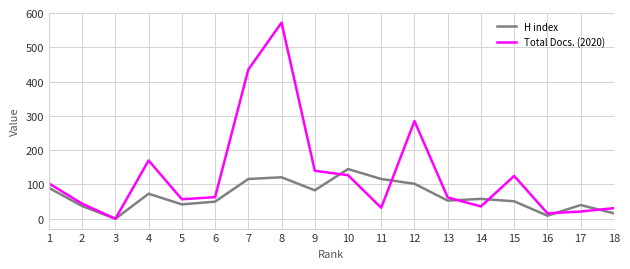

Which series ends up on top after the final intersection of Total Docs. (2020) and H index?

Total Docs. (2020)